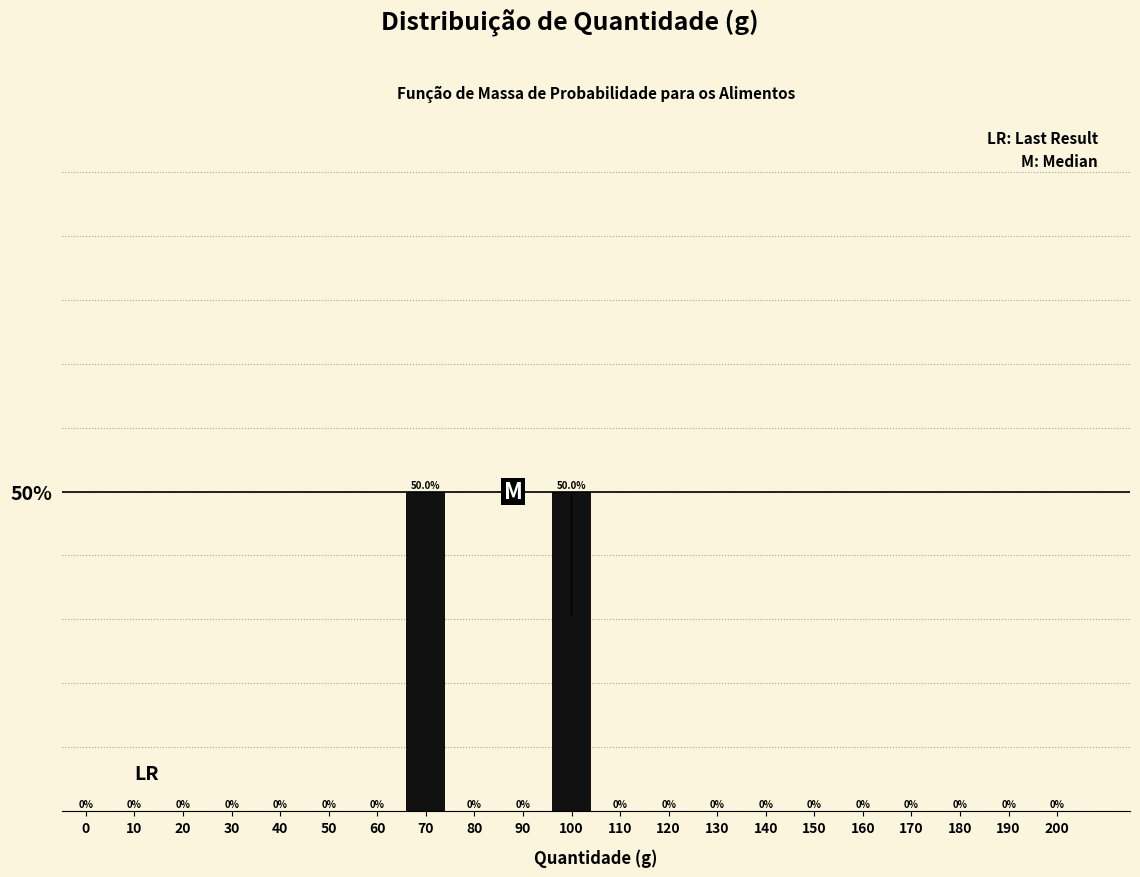

Reading left to right, extract all data points from this chart.

0=0	10=0	20=0	30=0	40=0	50=0	60=0	70=50	80=0	90=0	100=50	110=0	120=0	130=0	140=0	150=0	160=0	170=0	180=0	190=0	200=0